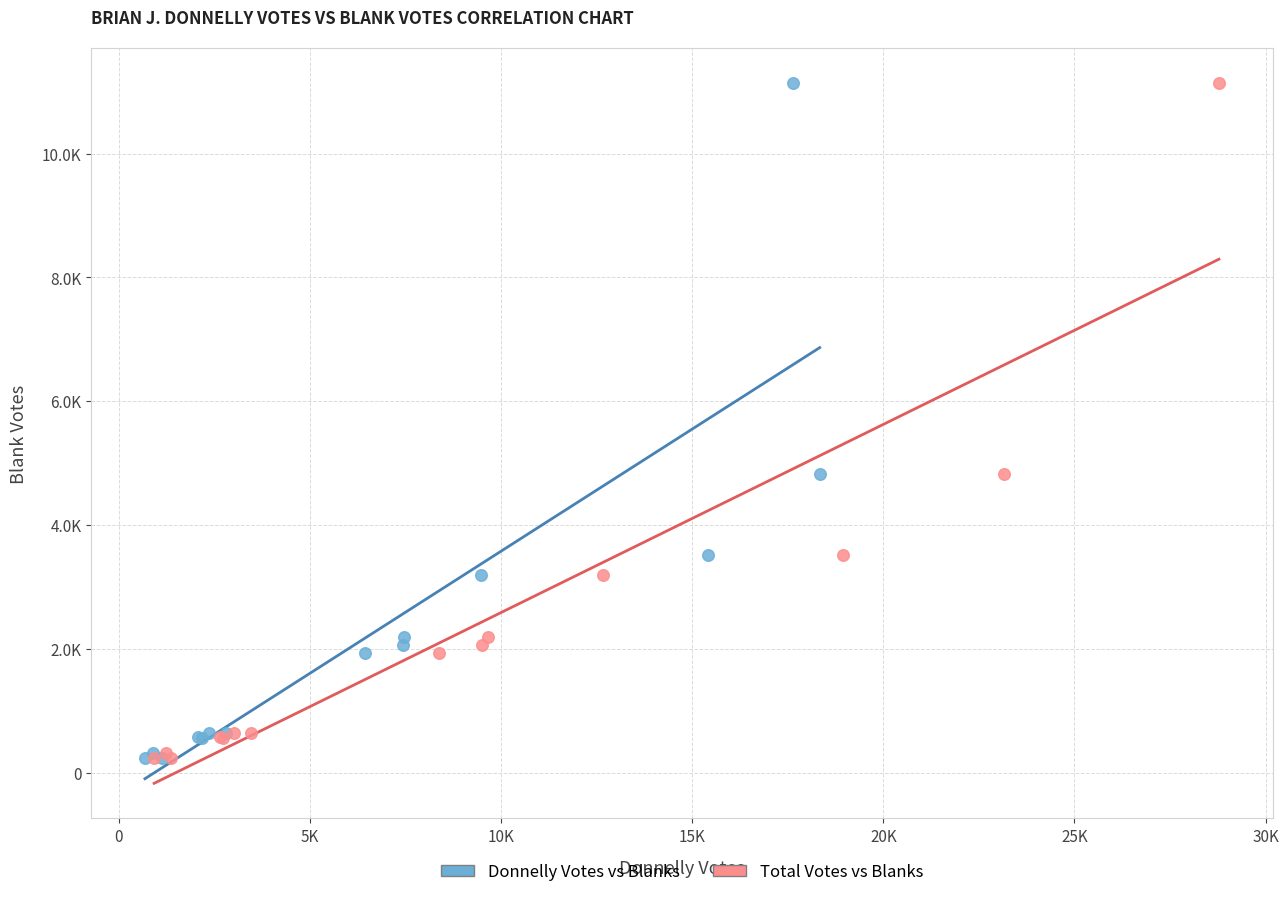

What are all the series names shown in the legend?

Donnelly Votes vs Blanks, Total Votes vs Blanks